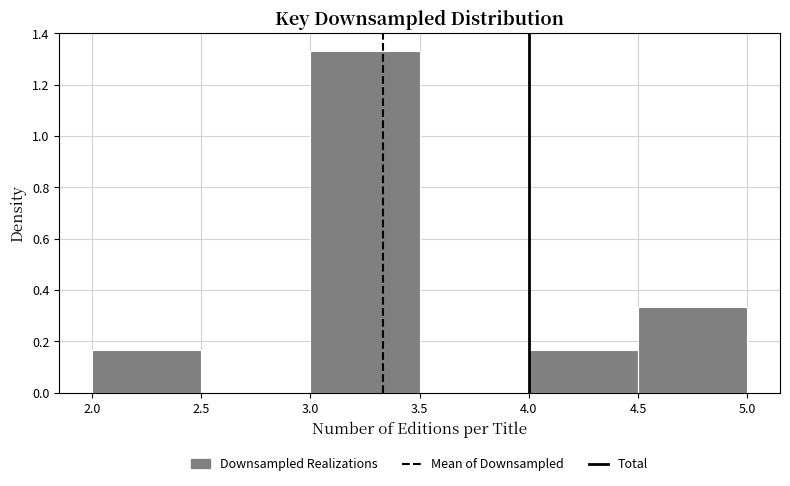

Reading left to right, list every bar in this chart as the range it spans on the x-axis followed by its height. The values are not printed on the chart, so give them approximately, as read against the axis.

2.0 to 2.5: 0.16
2.5 to 3.0: 0
3.0 to 3.5: 1.34
3.5 to 4.0: 0
4.0 to 4.5: 0.16
4.5 to 5.0: 0.34